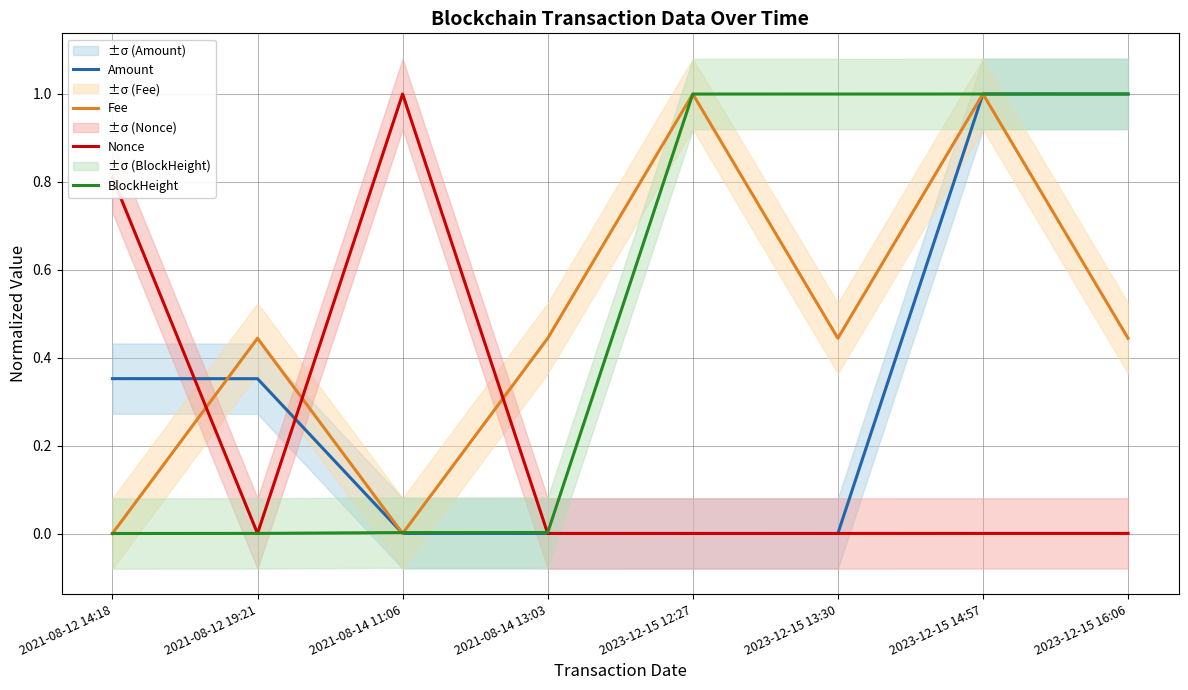

Does the chart have visible grid lines?

Yes